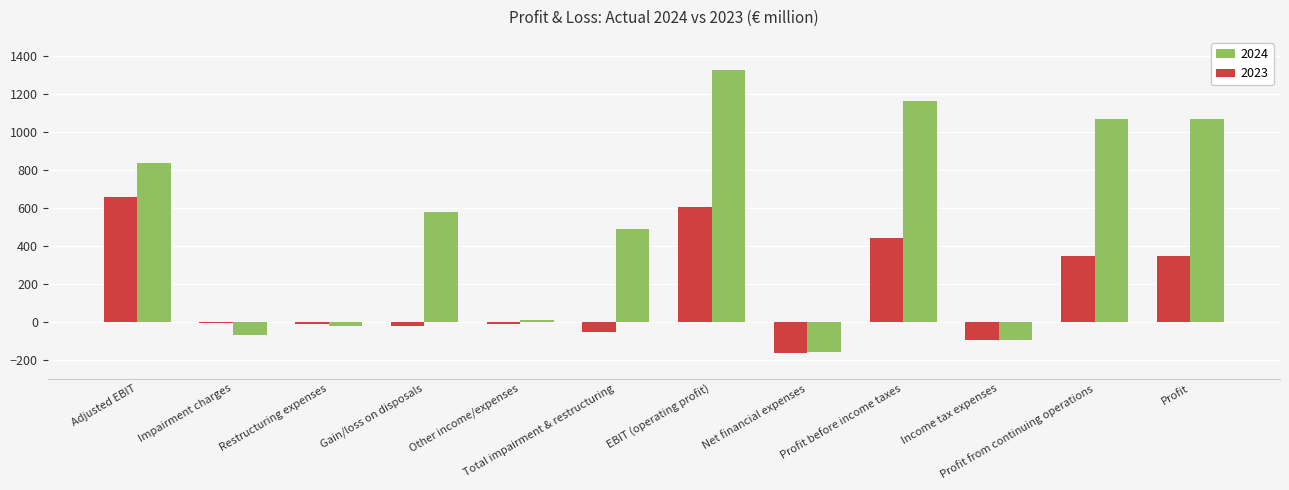

At which category is the sum across all series the highest?

EBIT (operating profit)